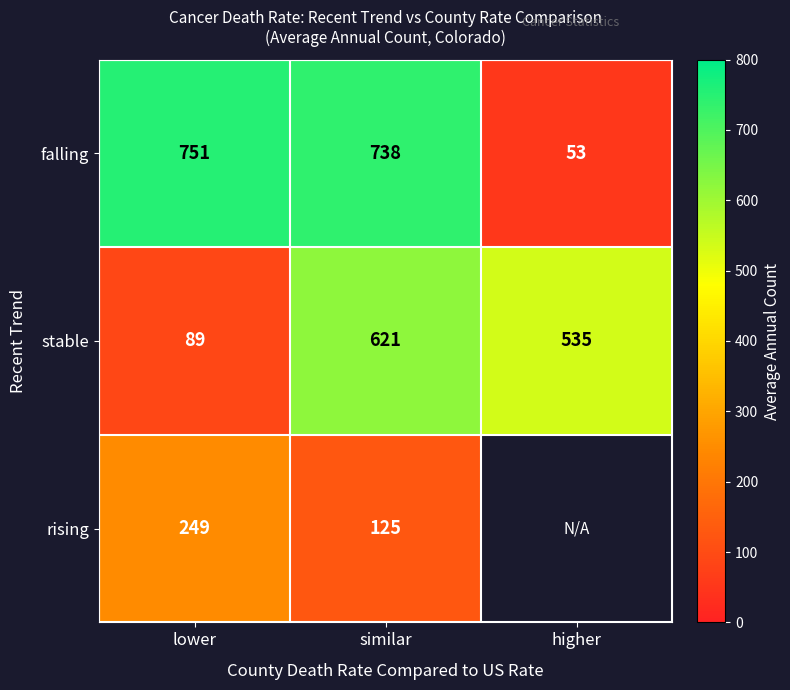

Count the number of categories in the chart.

3